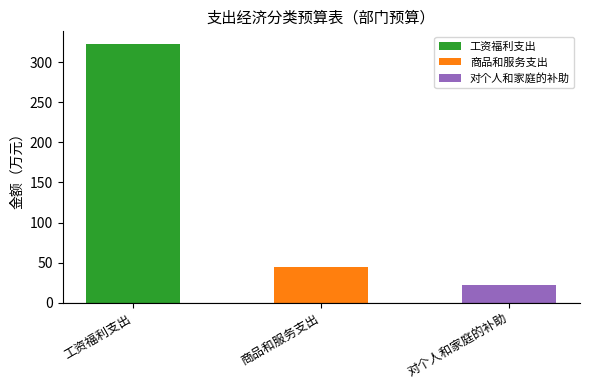

List the labels in order of value, largest first.

工资福利支出, 商品和服务支出, 对个人和家庭的补助